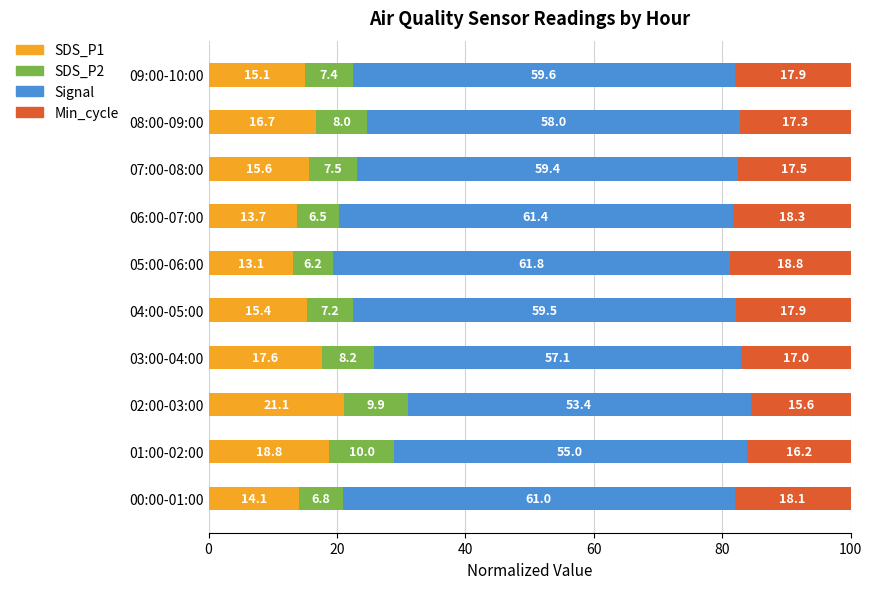

What is the total value across all series at 02:00-03:00?

100.0